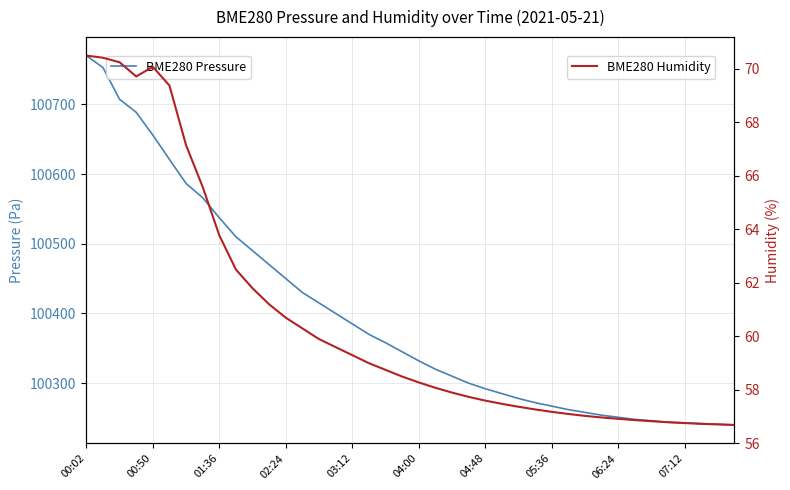

Rank the series by their average value, from highest to lowest.

BME280 Pressure, BME280 Humidity